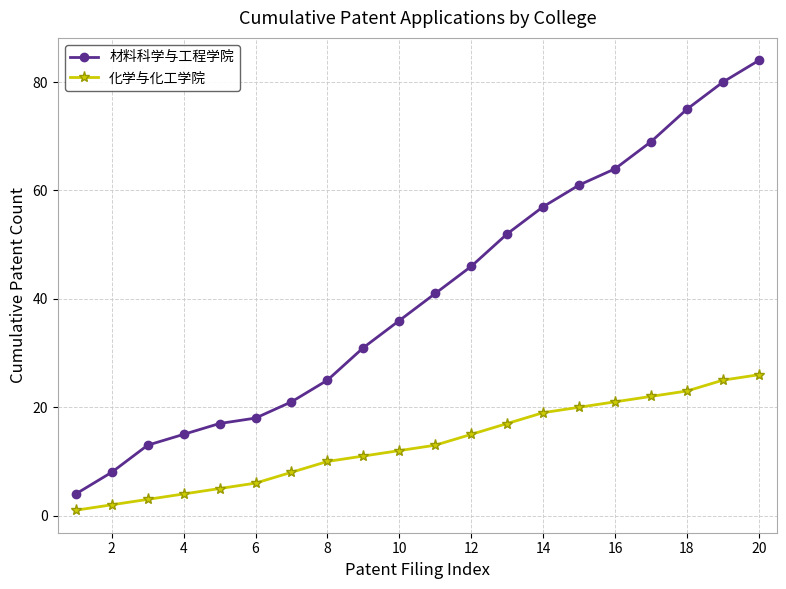

Reading right to left, list all the values displayed in this chart.

材料科学与工程学院: 84	80	75	69	64	61	57	52	46	41	36	31	25	21	18	17	15	13	8	4
化学与化工学院: 26	25	23	22	21	20	19	17	15	13	12	11	10	8	6	5	4	3	2	1